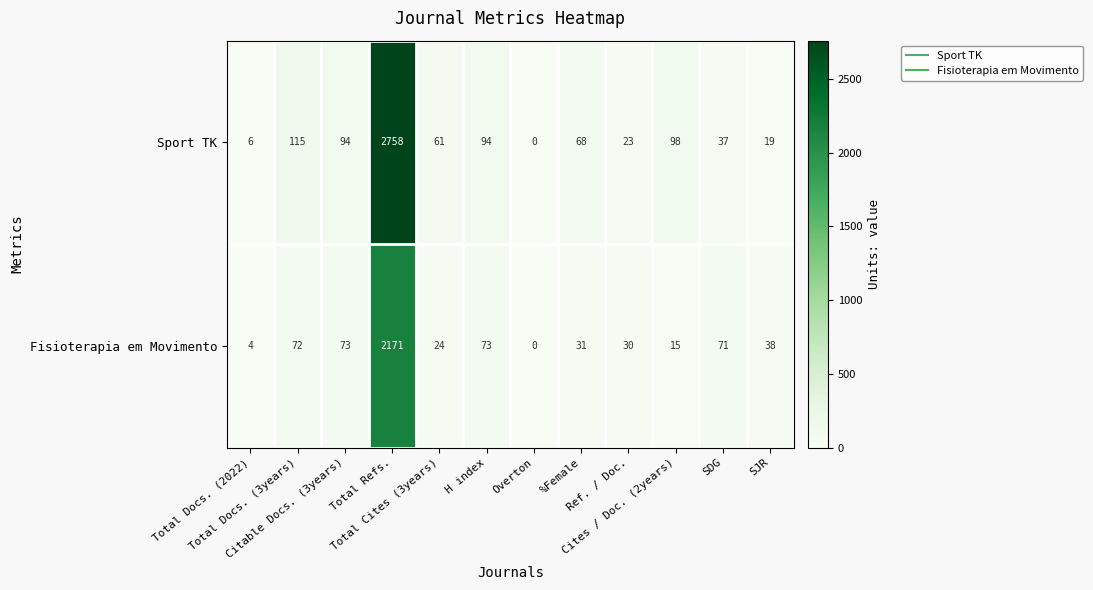

How many categories are shown in the chart?

12